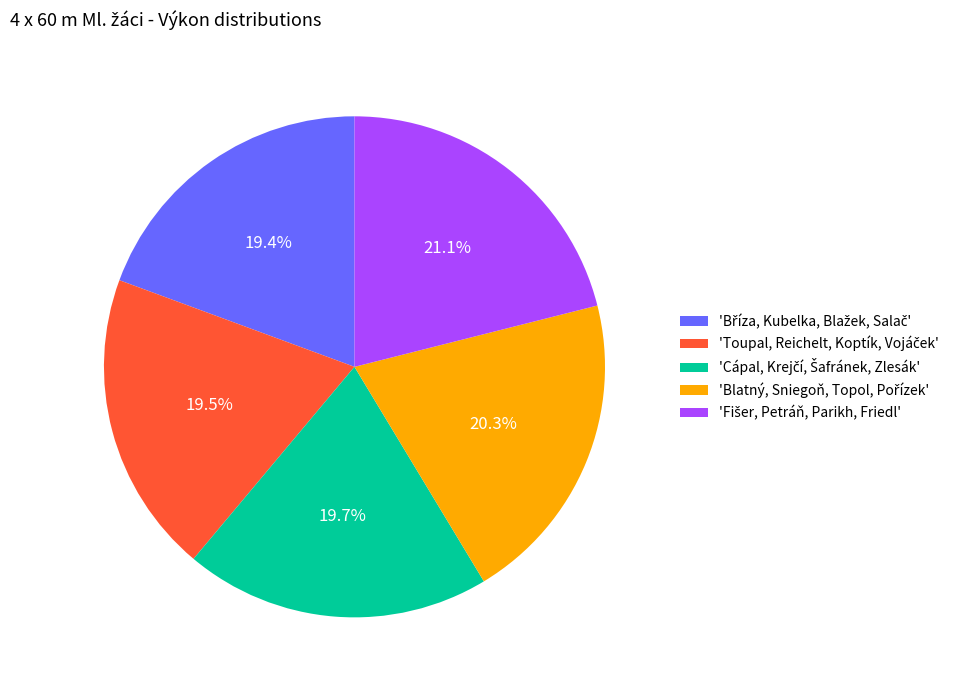

Is there any slice that represents more than half of the pie?

No